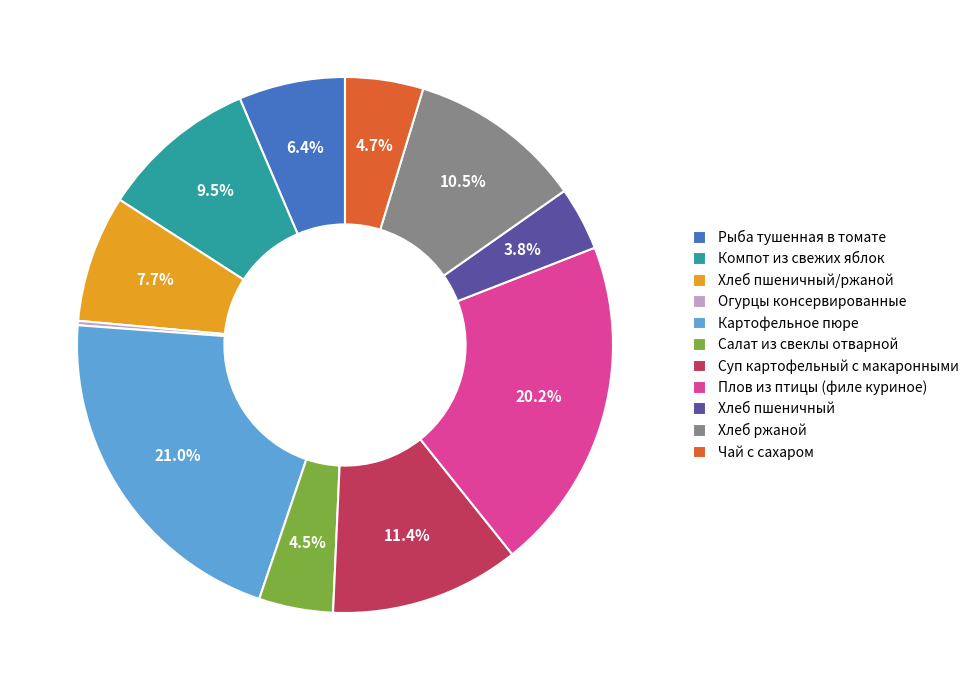

Which has a higher value, Хлеб ржаной or Картофельное пюре?

Картофельное пюре